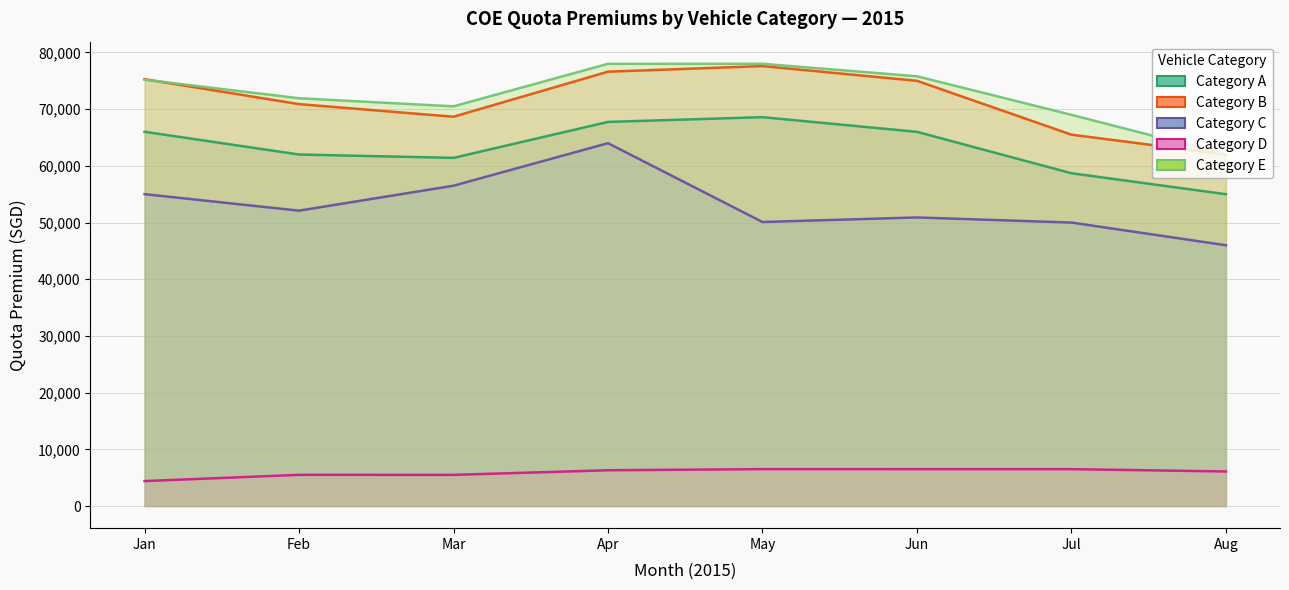

How many interior local peaks does the Category C (1st) series have?

2